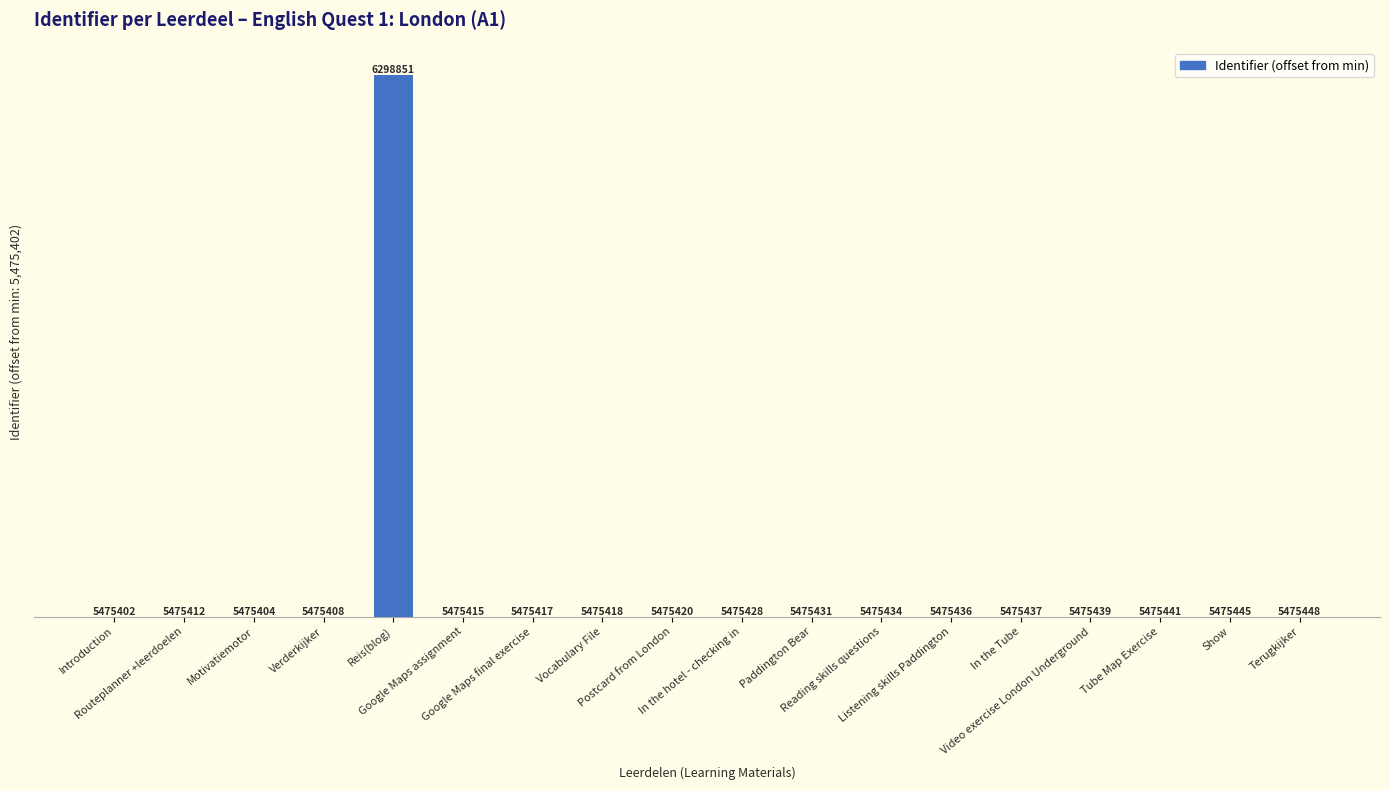

Reading right to left, transcribe all the data shown in this chart.

Terugkijker=46	Show=43	Tube Map Exercise=39	Video exercise London Underground=37	In the Tube=35	Listening skills Paddington=34	Reading skills questions=32	Paddington Bear=29	In the hotel - checking in=26	Postcard from London=18	Vocabulary File=16	Google Maps final exercise=15	Google Maps assignment=13	Reis(blog)=823449	Verderkijker=6	Motivatiemotor=2	Routeplanner +leerdoelen=10	Introduction=0